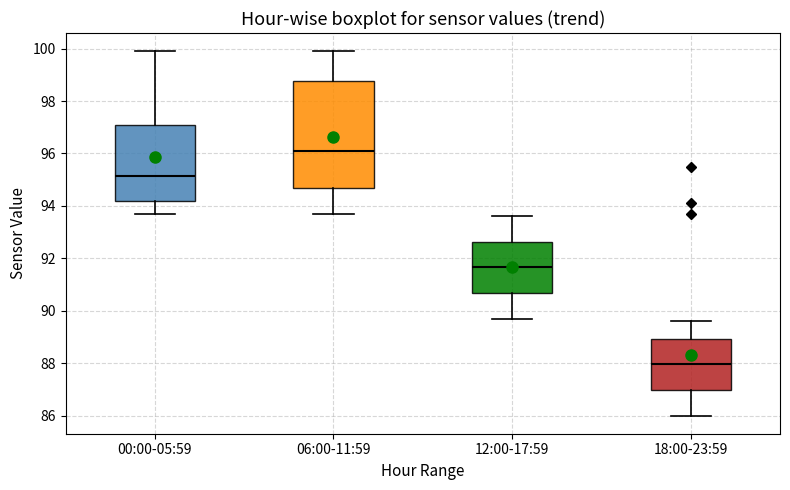

Which box has the highest median line?

06:00-11:59